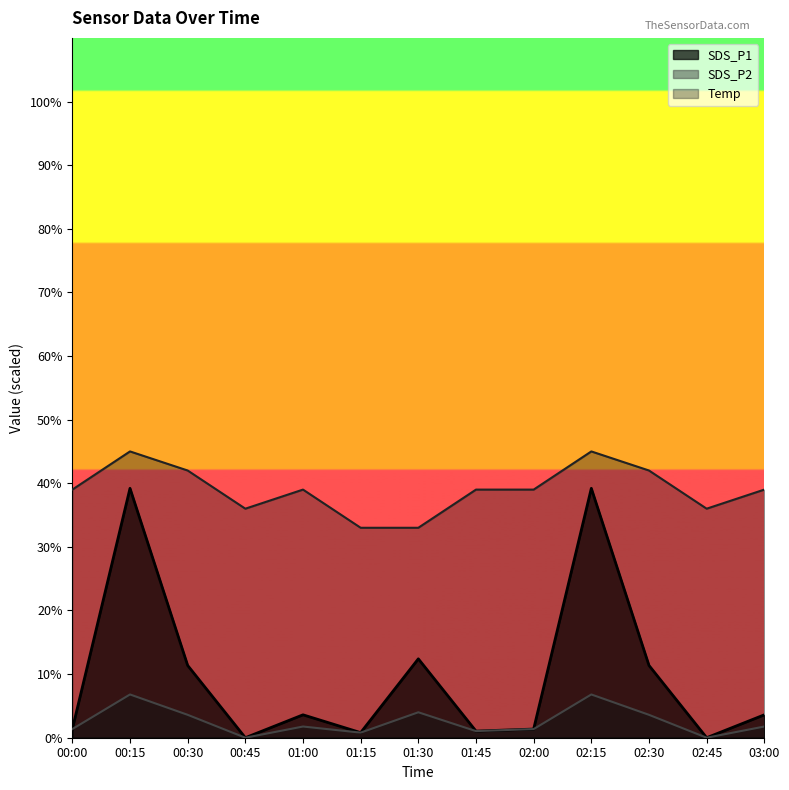

What is the difference between the second highest and minimum values in the SDS_P2 series?

6.8